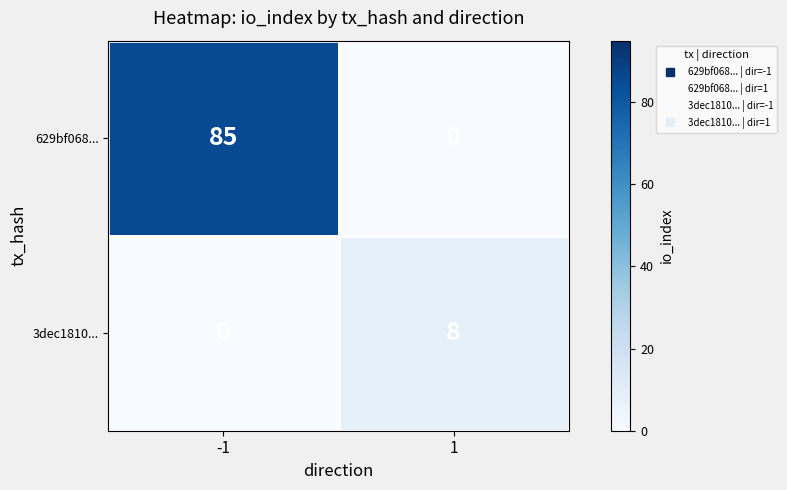

Which series has the largest total across all categories?

629bf068...